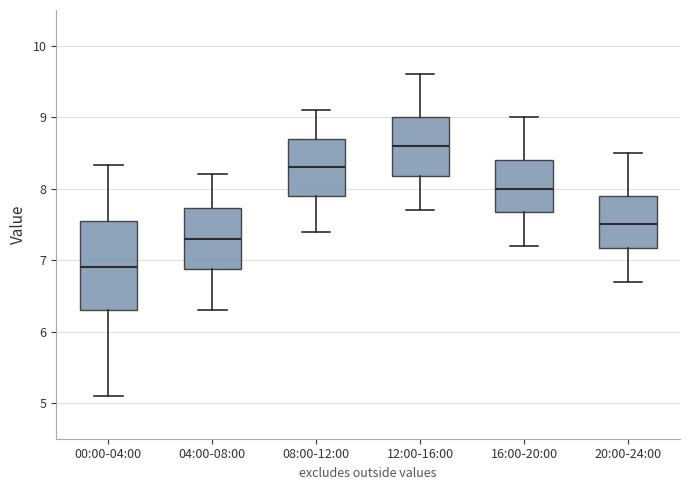

Which box is the tallest, from its lower edge to its upper edge?

00:00-04:00